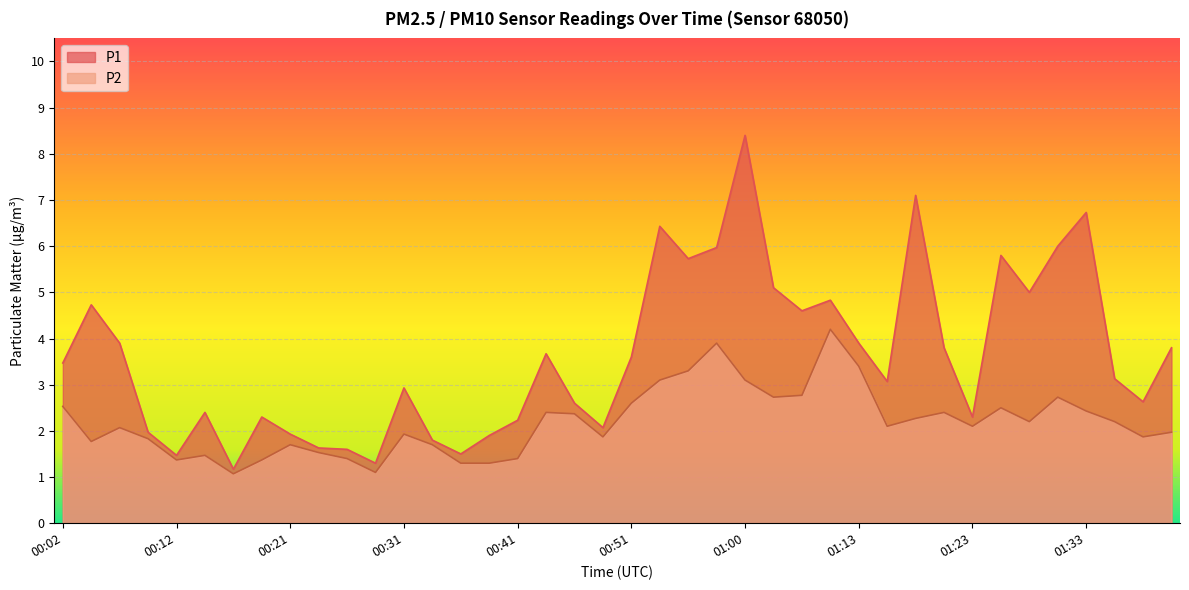

How many distinct data groups are displayed?

2